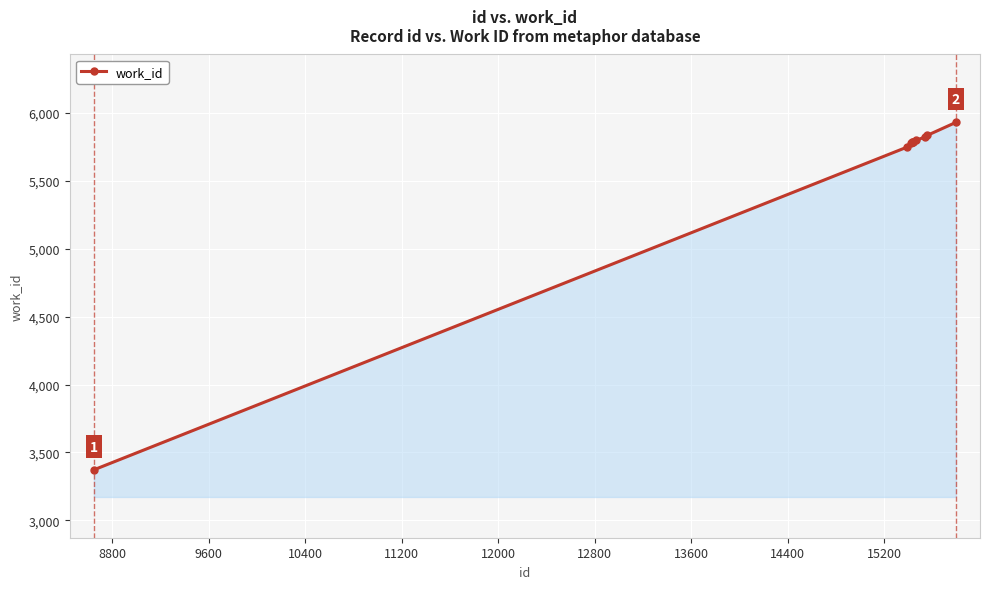

What is the value of the 10th point from the left?

5930